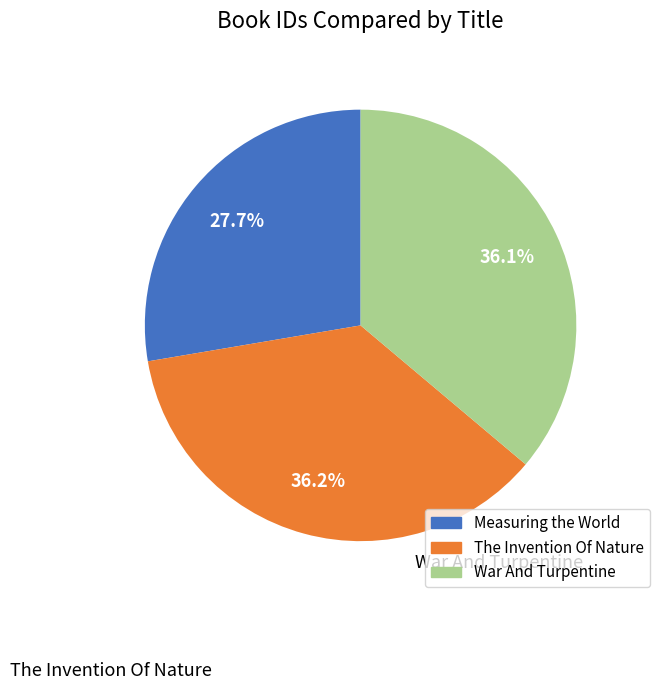

To the nearest percent, what portion does War And Turpentine represent?

36%